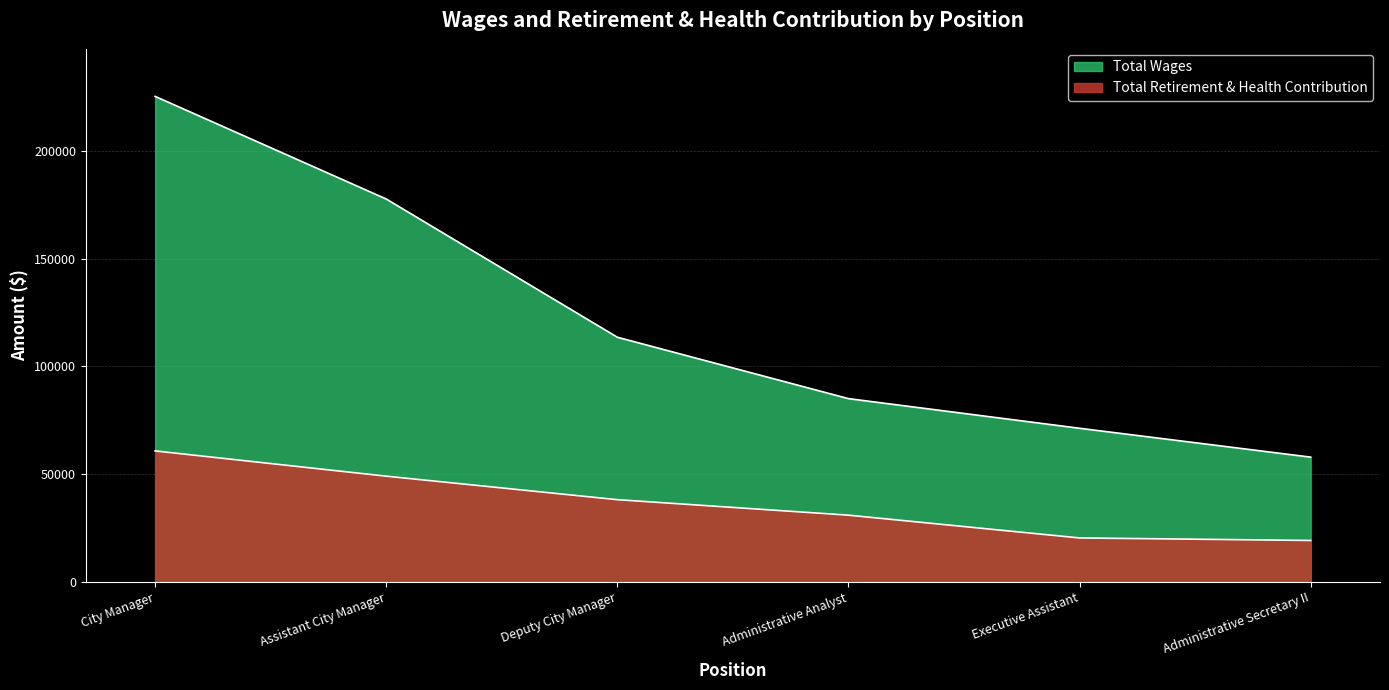

True or false: Total Retirement & Health Contribution and Total Wages cross at least once.

False